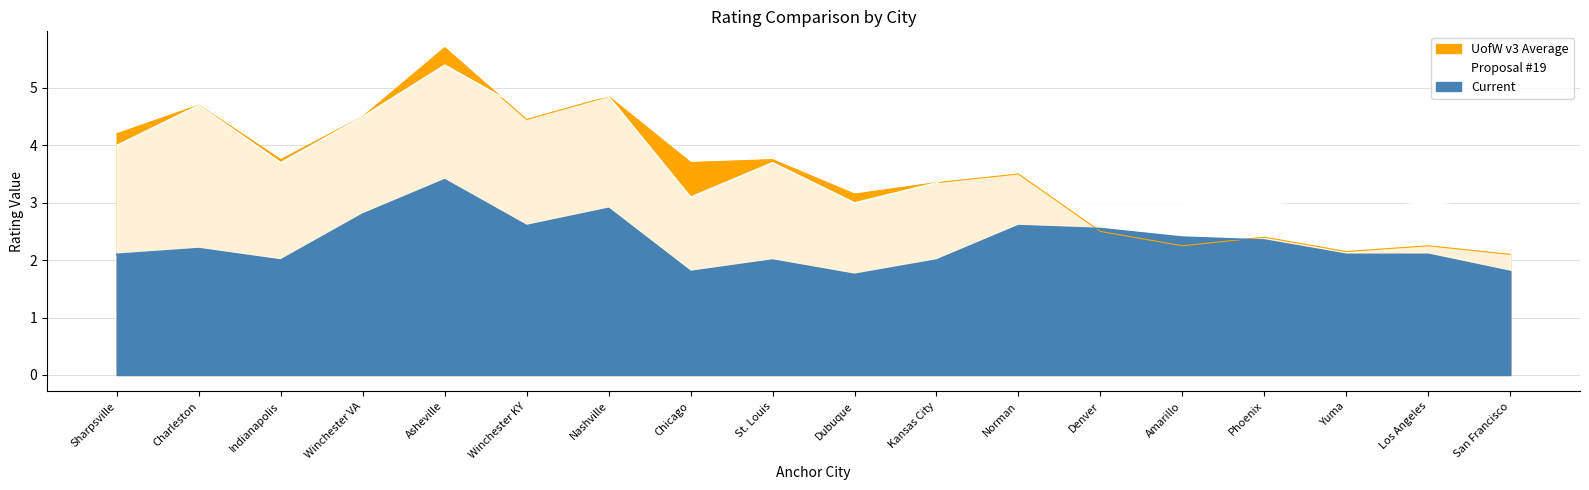

At how many categories does at least one series exceed 2?

18